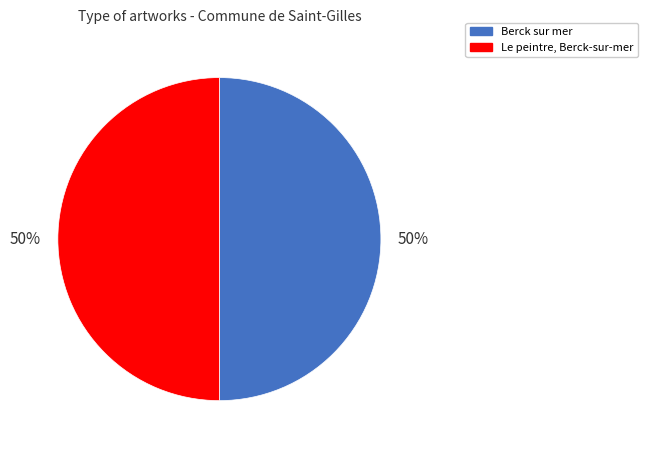

Combined, do Berck sur mer and Le peintre, Berck-sur-mer account for over 50%?

Yes